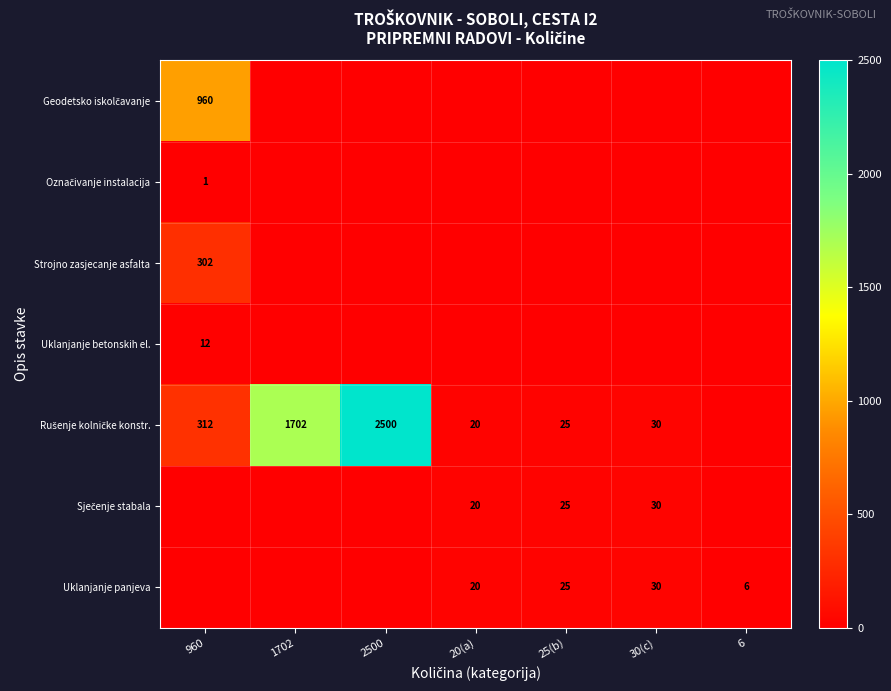

The Strojno zasjecanje asfalta series shows 103 at 960. True or false?

False